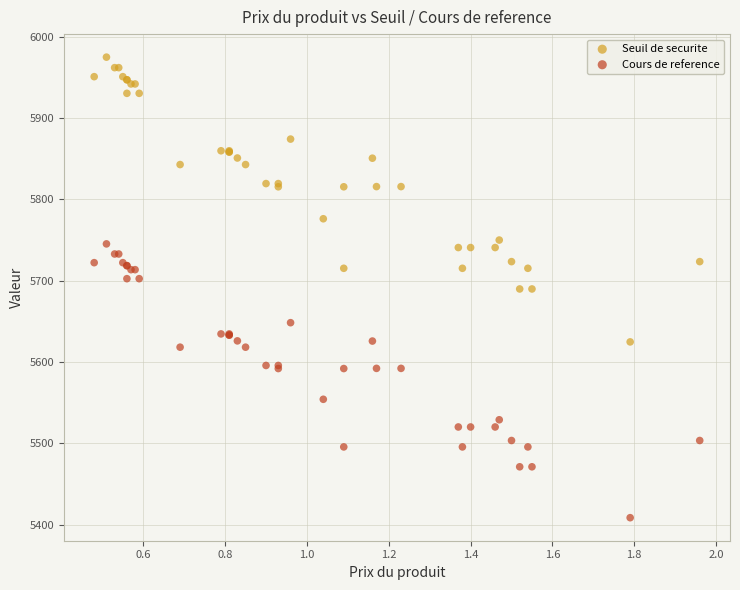

Which series contains the lowest Y value?

Cours de reference